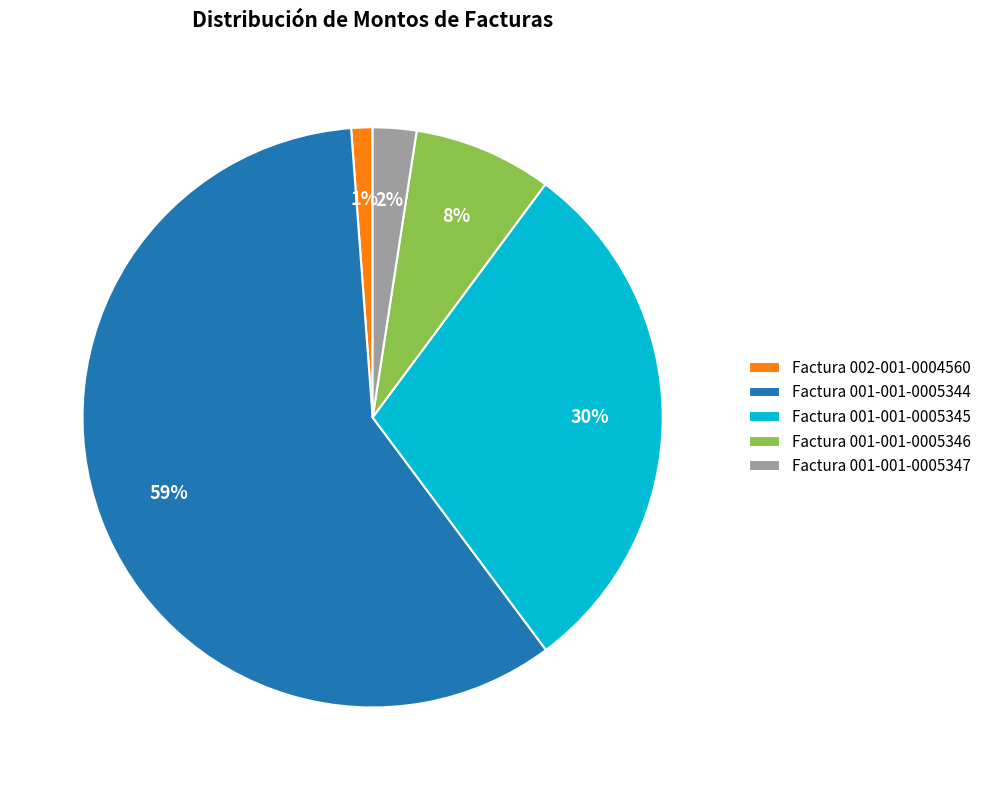

Count the number of slices in the pie.

5